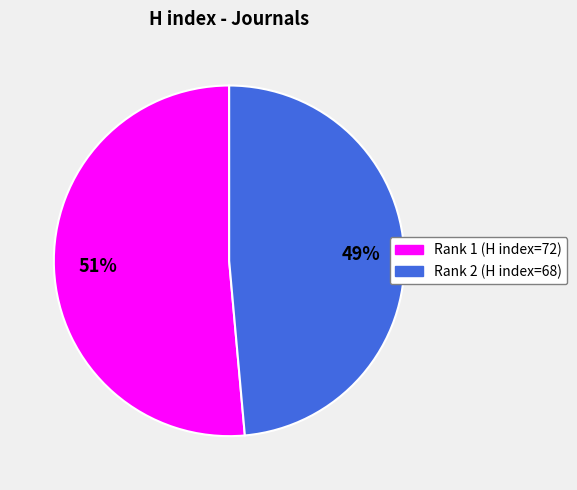

Does any single category account for the majority?

Yes